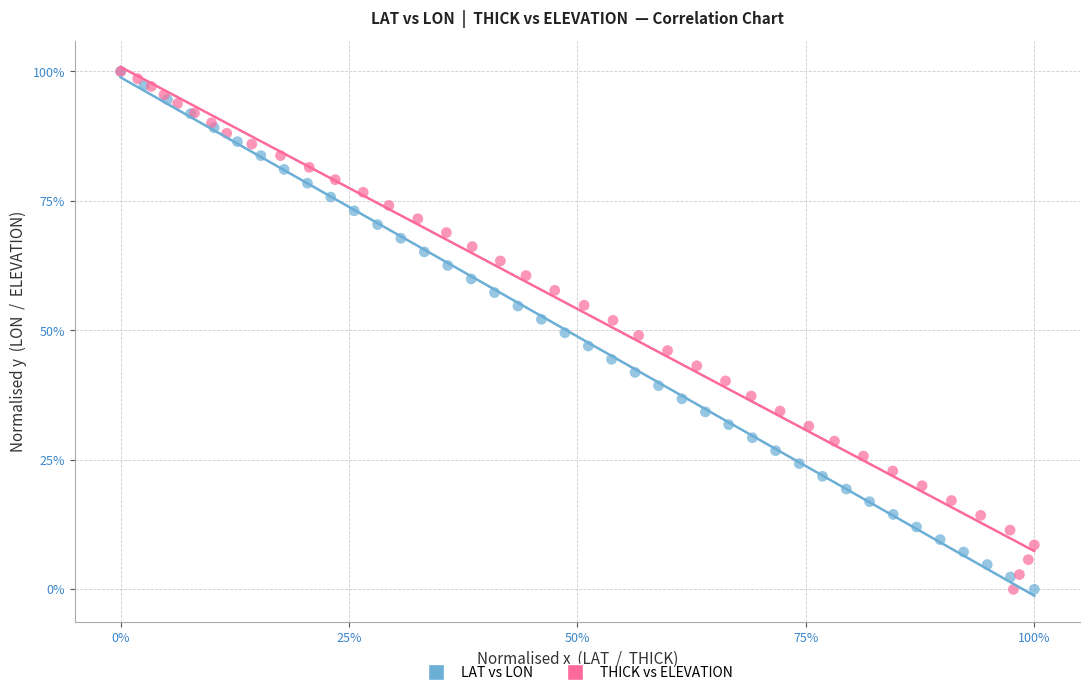

What are all the series names shown in the legend?

LAT vs LON, THICK vs ELEVATION